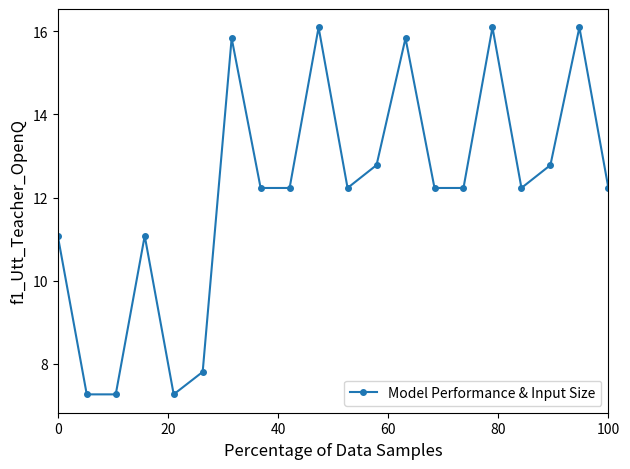

How many points are higher than both their immediate neighbors (excluding endpoints)?

6